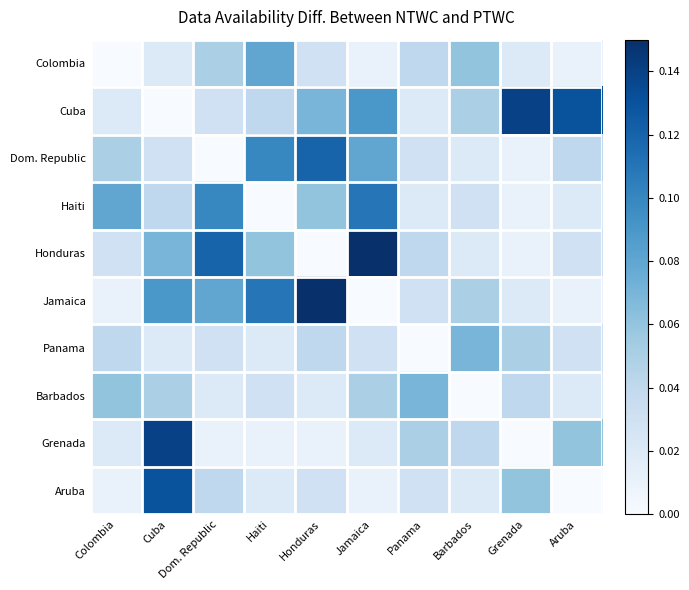

Which has a higher value, Panama or Colombia?

Panama